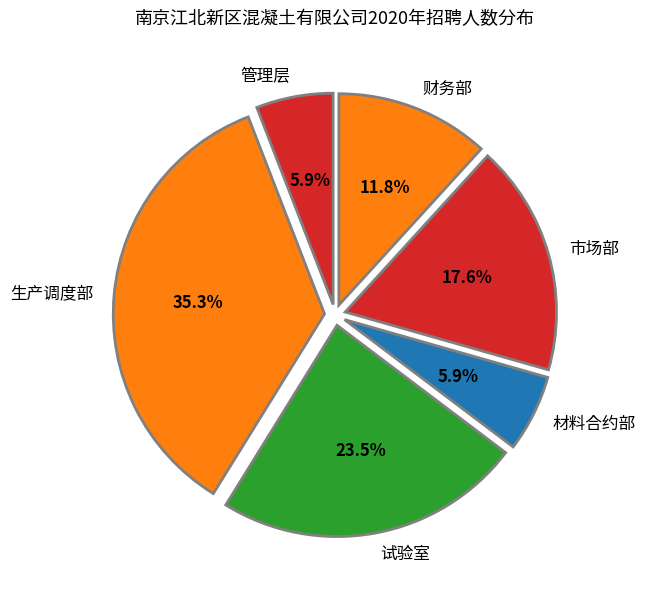

Which category has the biggest portion of the pie?

生产调度部